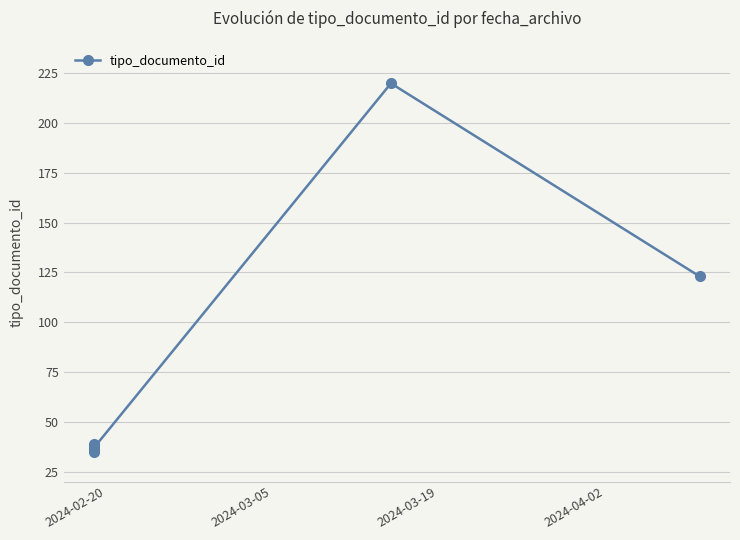

How many values exceed 38?

3